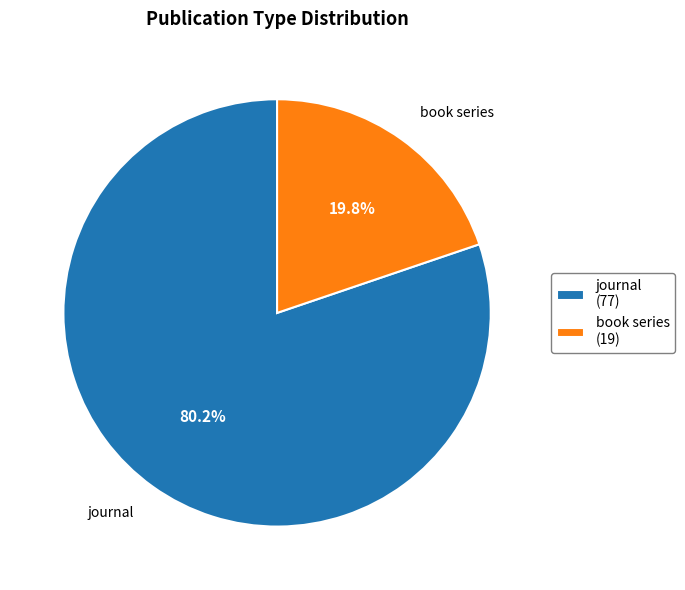

The book series slice represents 32% of the pie. True or false?

False